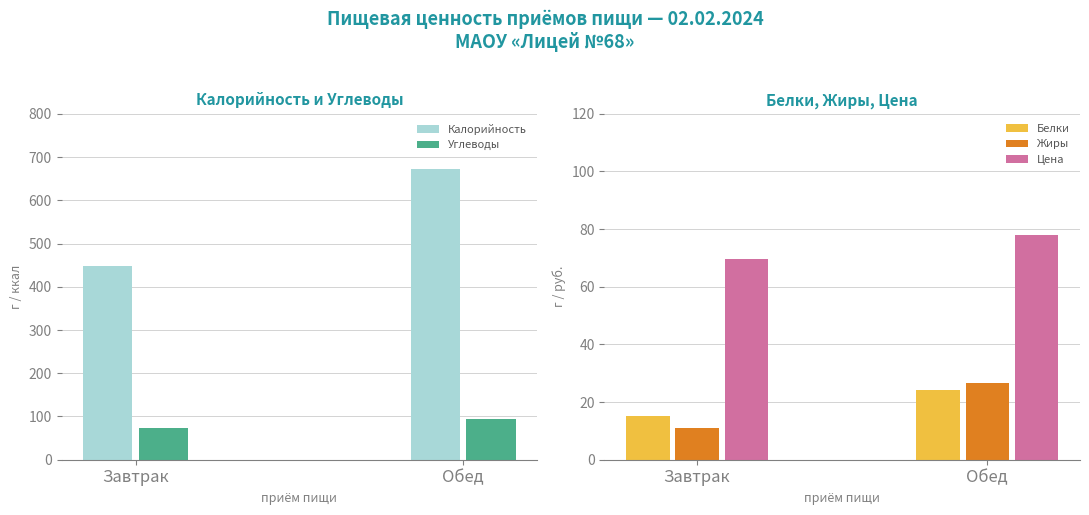

What is the label of the 2nd bar from the right?

Завтрак